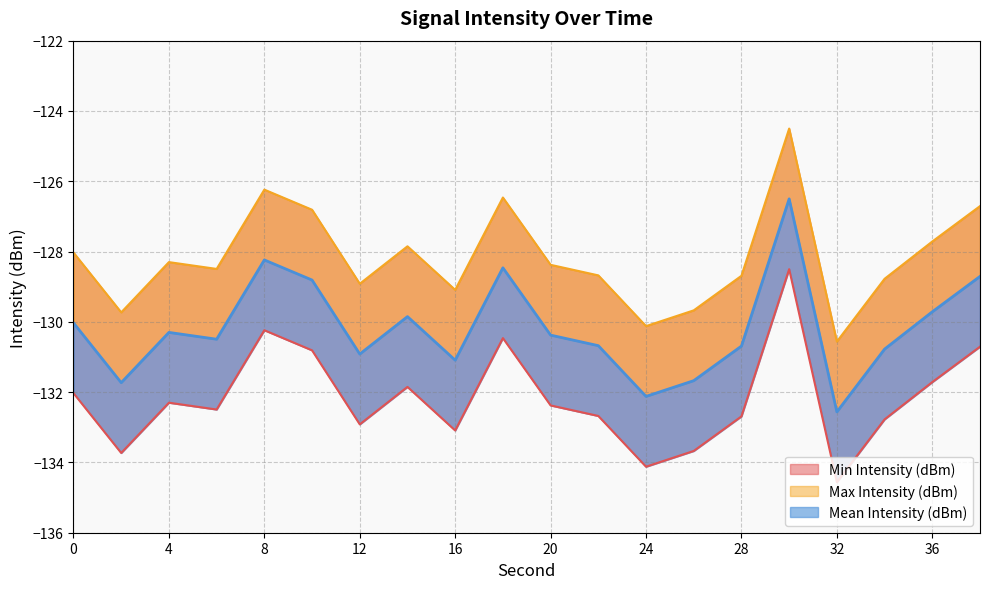

What is the spread (max minus min) of values at 14?

4.0